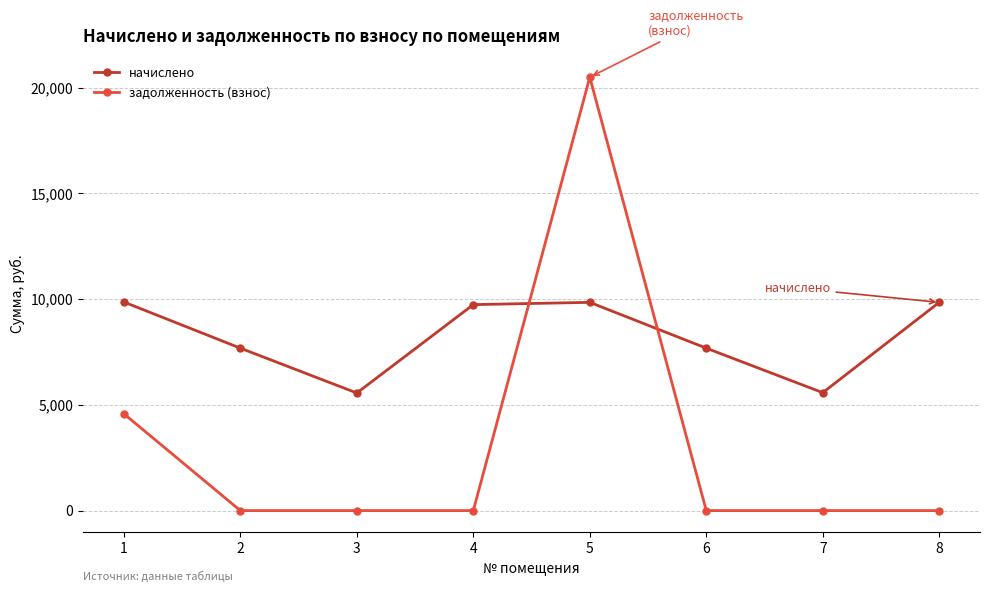

Is the value of задолженность (взнос) at 1 greater than the value of начислено at 7?

No